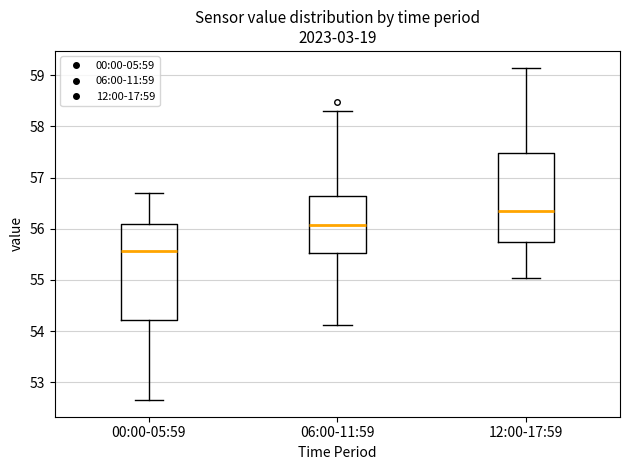

Which box is the tallest, from its lower edge to its upper edge?

00:00-05:59